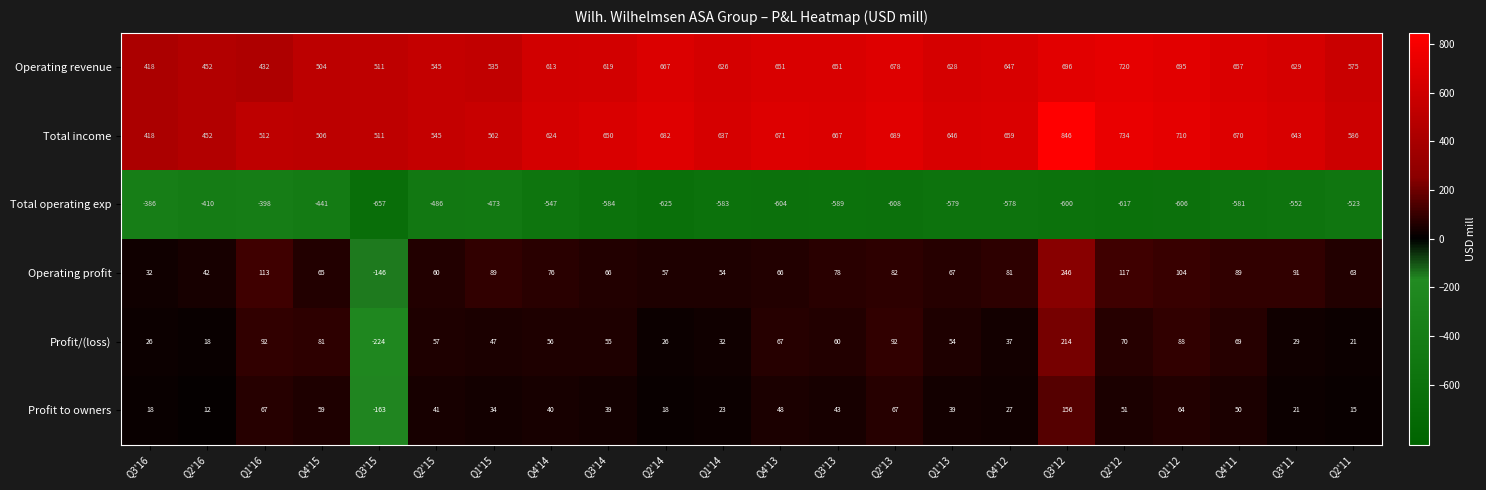

Rank the series at Q1'14 from highest to lowest value.

Total income, Operating revenue, Operating profit, Profit/(loss), Profit to owners, Total operating exp